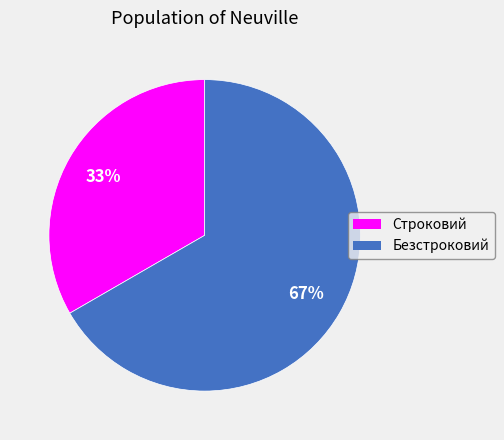

To the nearest percent, what percentage of the pie is Строковий?

33%